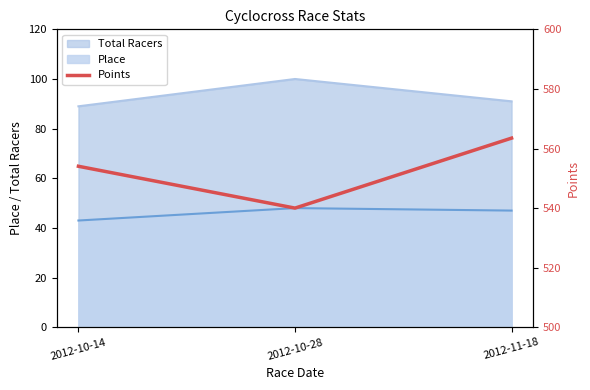

The Total Racers series shows 91 at 2012-11-18. True or false?

True